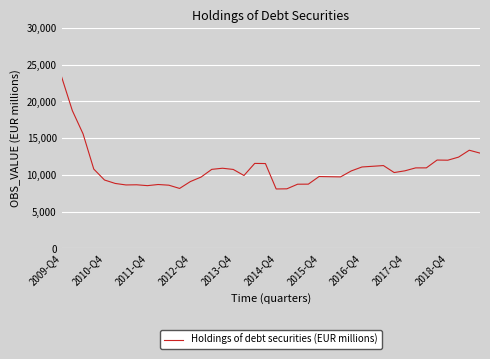

What is the greatest value displayed?

23353.0